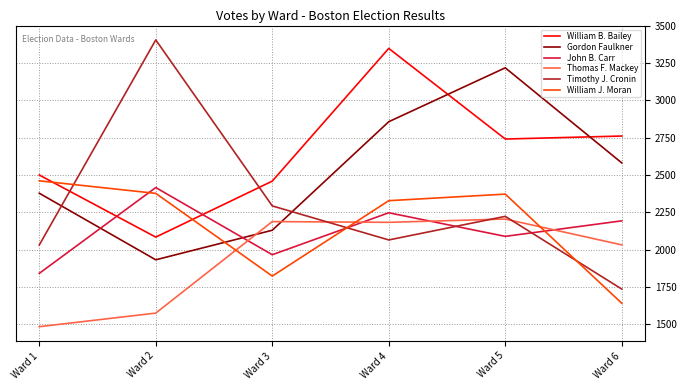

The value of Timothy J. Cronin at Ward 2 is 5823. True or false?

False